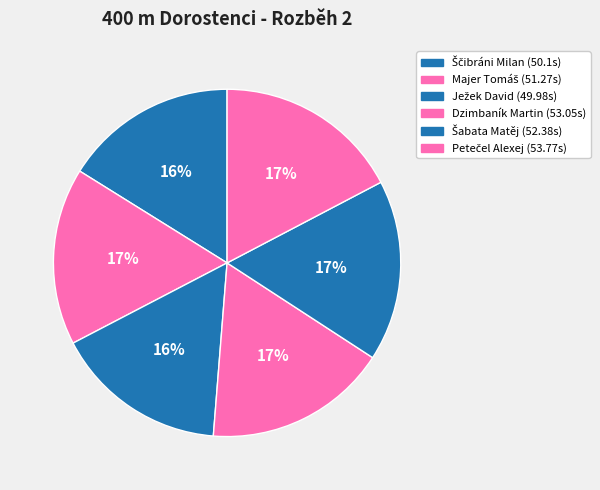

Does Majer Tomáš account for over 50% of the chart?

No